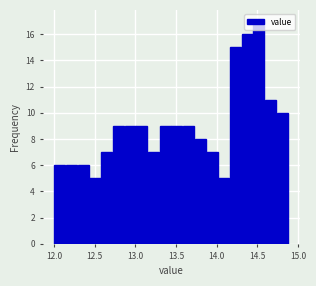

Around what value on the x-axis is the tallest bar? Give the approximate position of its centre, as read against the axis.

14.50